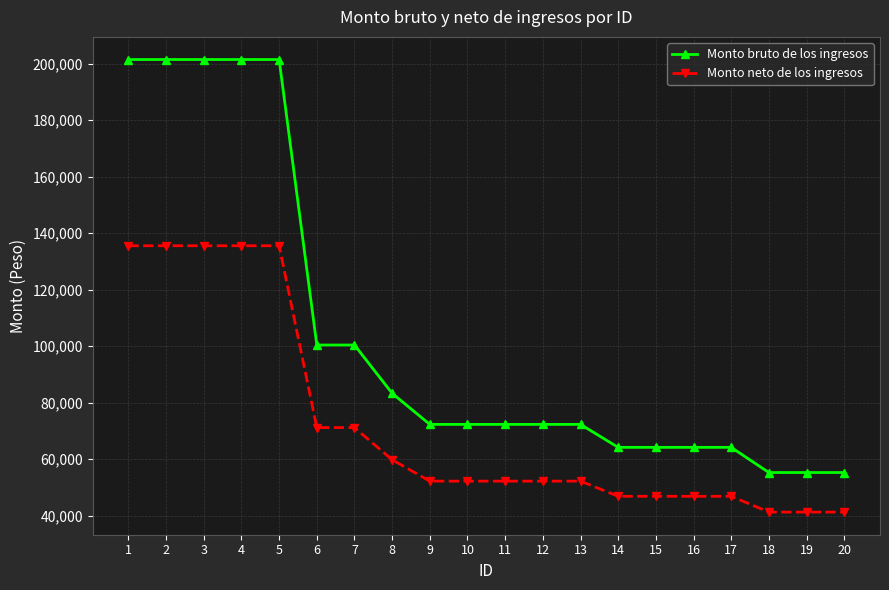

What is the sum of the Monto neto de los ingresos values at 15 and 19?

88211.8